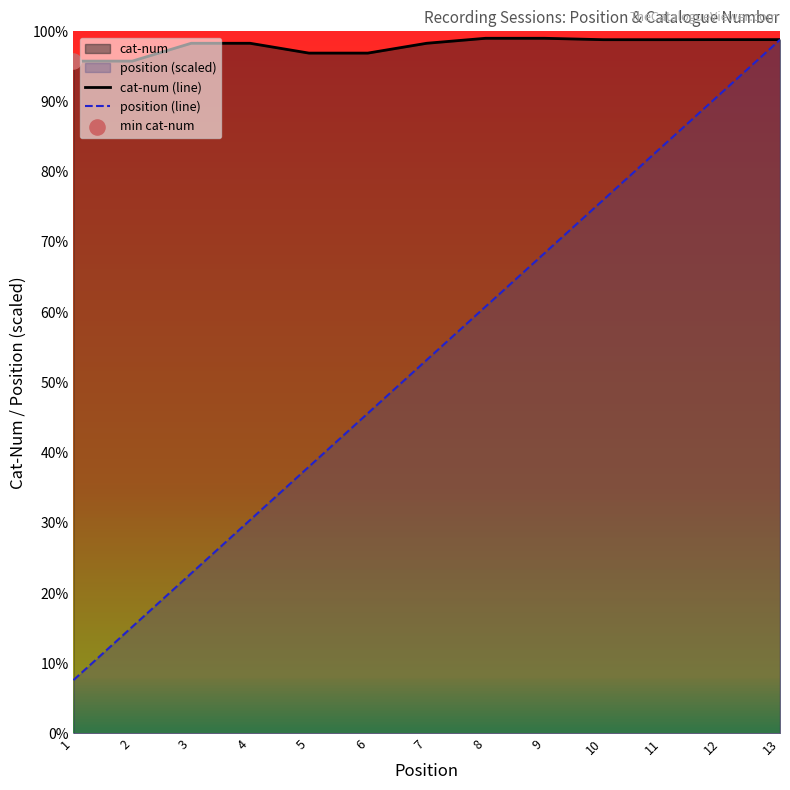

Which series has the largest Y range (max minus min)?

position (line)